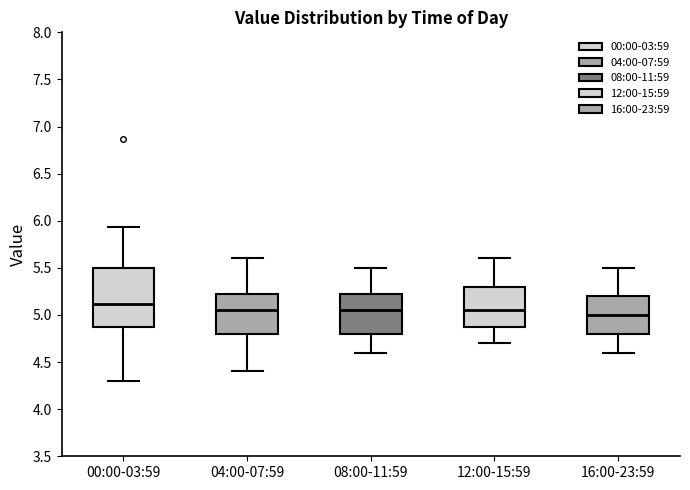

Reading left to right, read every box against the y-axis: the position of its median line, the range the box covers, and the ends of its whiskers. The values are not printed on the chart, so give them approximately, as read against the axis.

00:00-03:59: median 5.10, box 4.85 to 5.50, whiskers 4.30 to 5.95
04:00-07:59: median 5.05, box 4.80 to 5.25, whiskers 4.40 to 5.60
08:00-11:59: median 5.05, box 4.80 to 5.25, whiskers 4.60 to 5.50
12:00-15:59: median 5.05, box 4.90 to 5.30, whiskers 4.70 to 5.60
16:00-23:59: median 5.00, box 4.80 to 5.20, whiskers 4.60 to 5.50